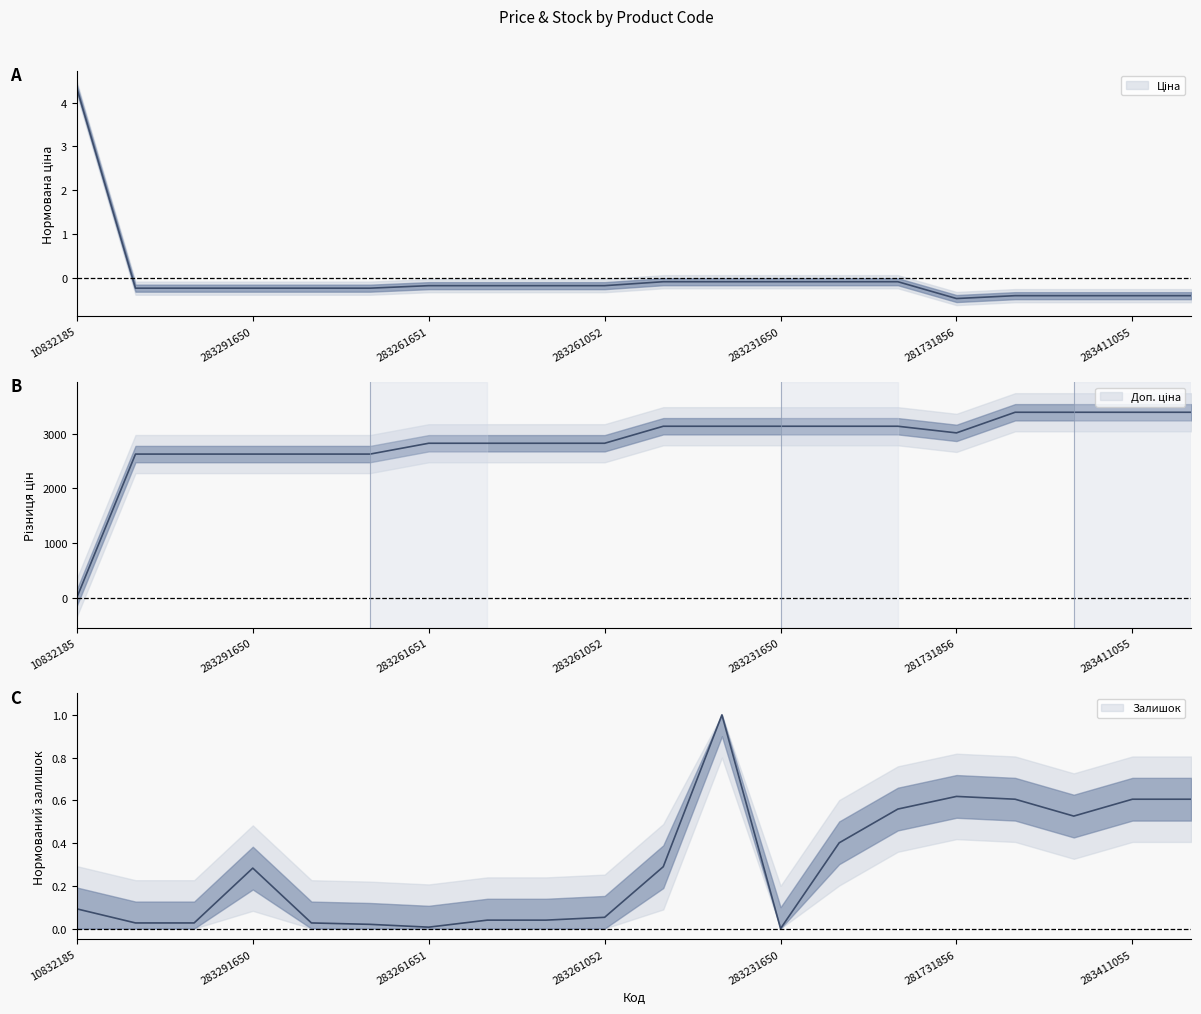

Is it true that Ціна equals -0.5 at 283411052?

False